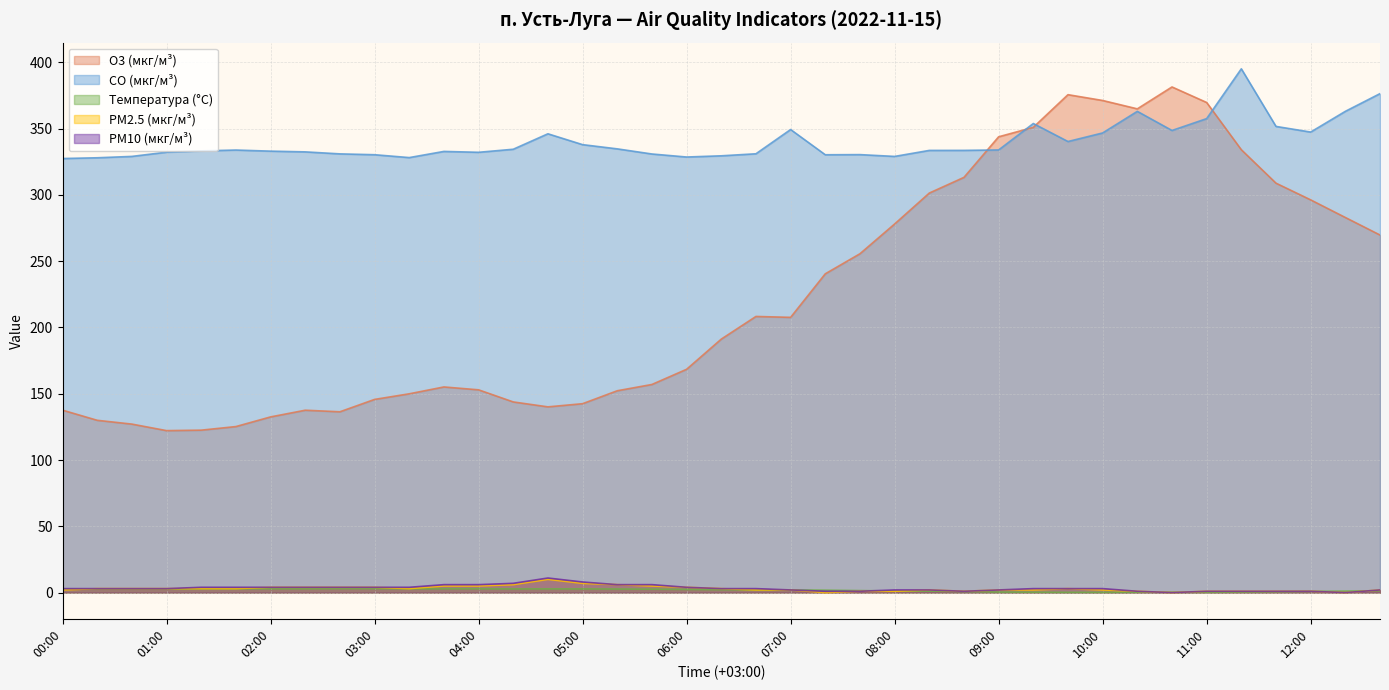

Reading left to right, what are all the values shown in this chart?

O3 (мкг/м³): 137.6	130.0	127.1	122.2	122.5	125.2	132.5	137.6	136.4	145.7	149.9	155.1	152.9	143.8	140.1	142.5	152.2	157.0	168.4	191.2	208.3	207.6	240.4	255.6	278.0	301.4	313.2	343.8	350.9	375.6	371.2	364.9	381.4	369.7	334.0	308.8	296.2	282.9	269.7
CO (мкг/м³): 327.4	328.0	329.0	332.2	333.2	333.8	333.0	332.4	330.9	330.3	328.1	332.8	332.1	334.4	346.1	337.9	334.7	330.8	328.5	329.4	331.0	349.3	330.2	330.4	329.0	333.5	333.5	333.9	353.8	340.2	346.7	363.0	348.6	357.5	395.1	351.6	347.4	363.0	376.4
Температура (°C): 2.8	2.8	2.8	2.8	2.9	2.9	2.9	2.9	3.0	3.0	2.9	2.9	2.9	2.8	2.8	2.8	2.7	2.6	2.4	2.2	2.1	2.0	1.8	1.5	1.2	1.1	0.8	0.4	0.3	0.2	0.2	0.3	0.3	0.2	0.4	0.6	0.9	1.1	1.4
PM2.5 (мкг/м³): 2.0	3.0	3.0	3.0	3.0	3.0	4.0	4.0	4.0	4.0	3.0	5.0	5.0	6.0	10.0	7.0	6.0	5.0	4.0	3.0	2.0	2.0	0.0	1.0	1.0	2.0	1.0	2.0	2.0	3.0	2.0	1.0	0.0	1.0	1.0	1.0	1.0	0.0	2.0
PM10 (мкг/м³): 3.0	3.0	3.0	3.0	4.0	4.0	4.0	4.0	4.0	4.0	4.0	6.0	6.0	7.0	11.0	8.0	6.0	6.0	4.0	3.0	3.0	2.0	1.0	1.0	2.0	2.0	1.0	2.0	3.0	3.0	3.0	1.0	0.0	1.0	1.0	1.0	1.0	0.0	2.0